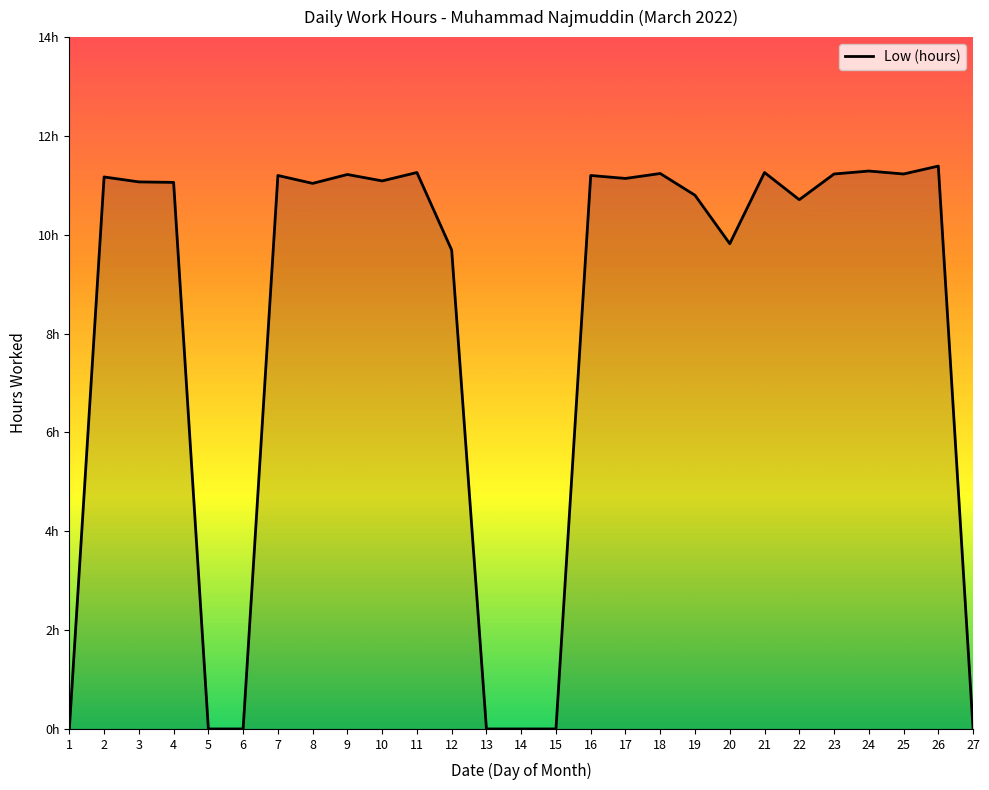

Is this an area chart (filled region under the line)?

Yes